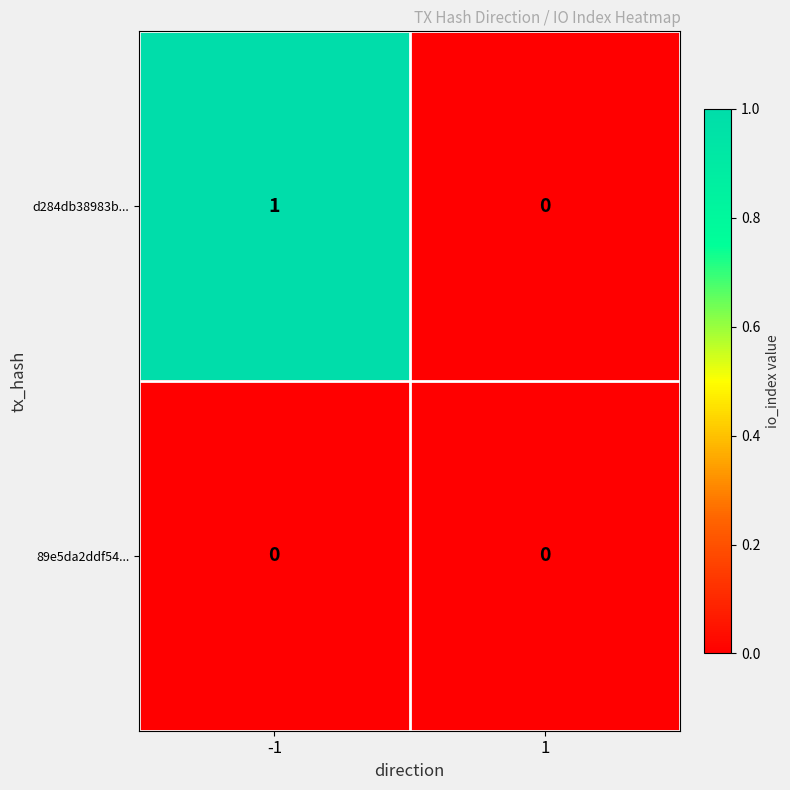

Between -1 and 1, which series saw the biggest shift?

d284db38983b...